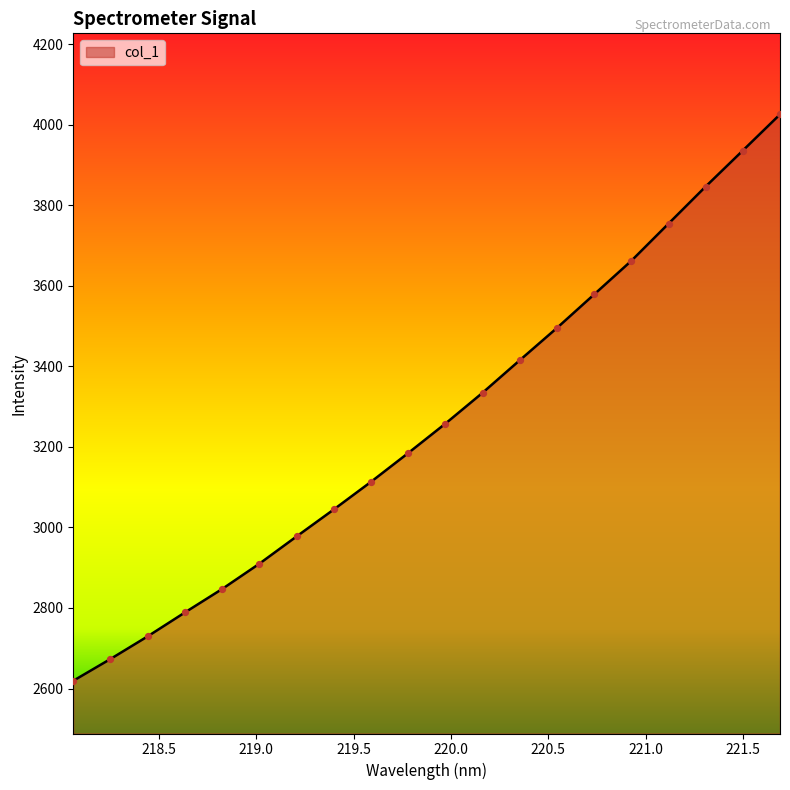

What is the minimum value shown in the chart?

2619.3